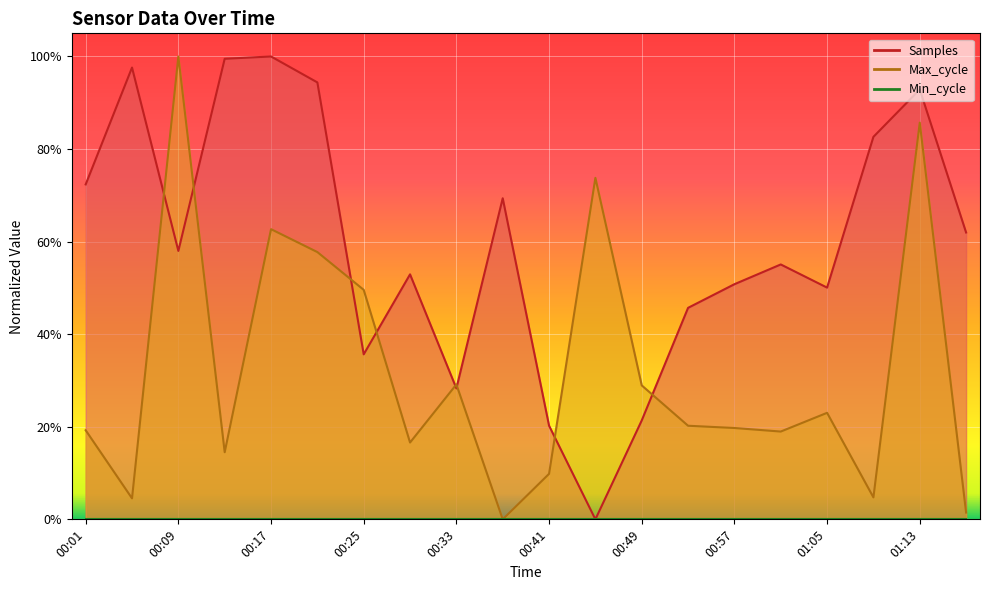

Which series has the widest spread of values?

Samples